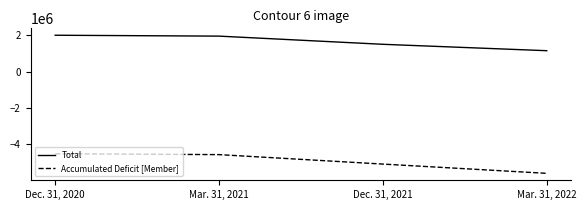

What is the minimum value shown in the chart?

-5618371